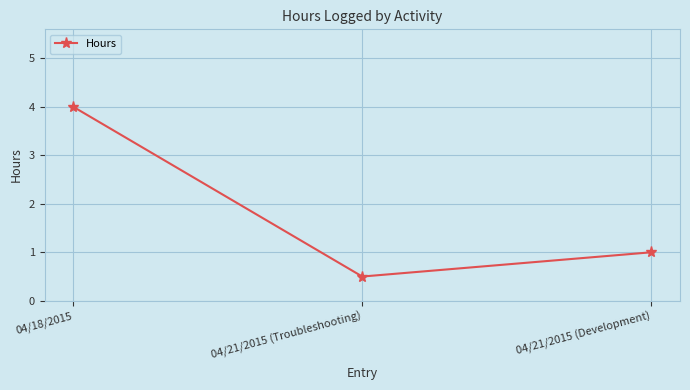

What is the label of the 1st point from the right?

04/21/2015 (Development)